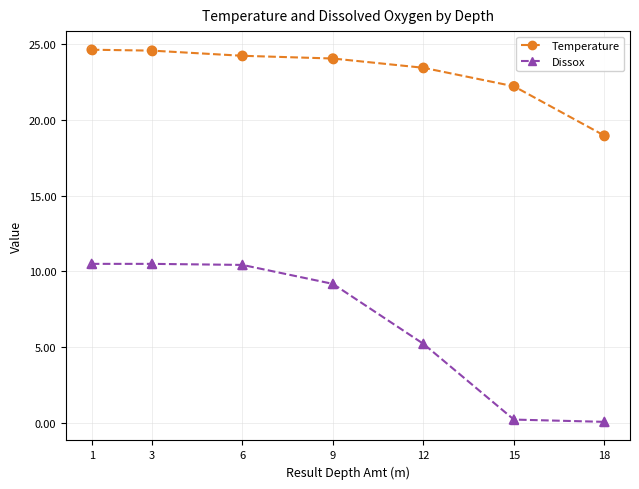

At how many categories does at least one series exceed 0?

7